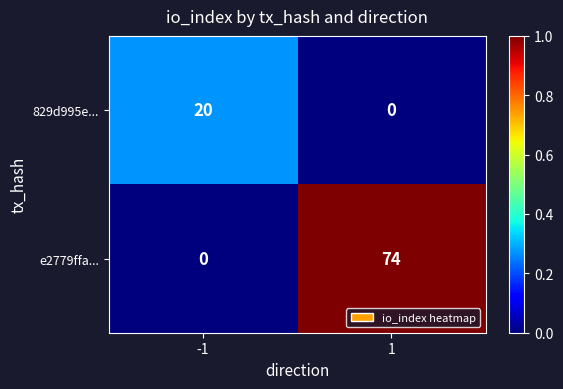

The value of e2779ffa... at -1 is 0. True or false?

True